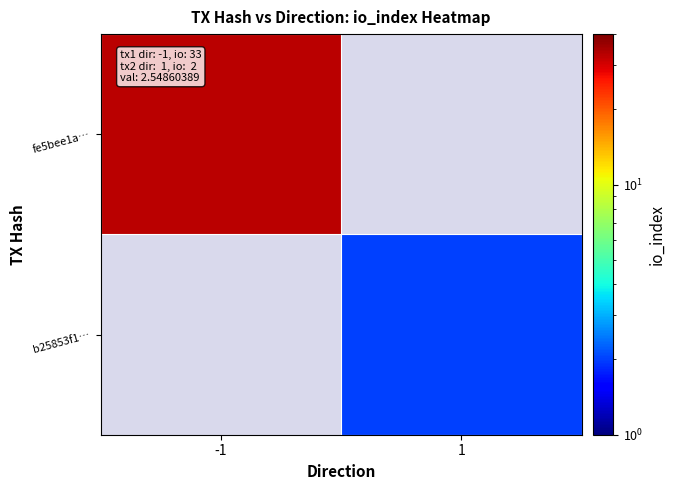

Which series has the widest spread of values?

fe5bee1a…